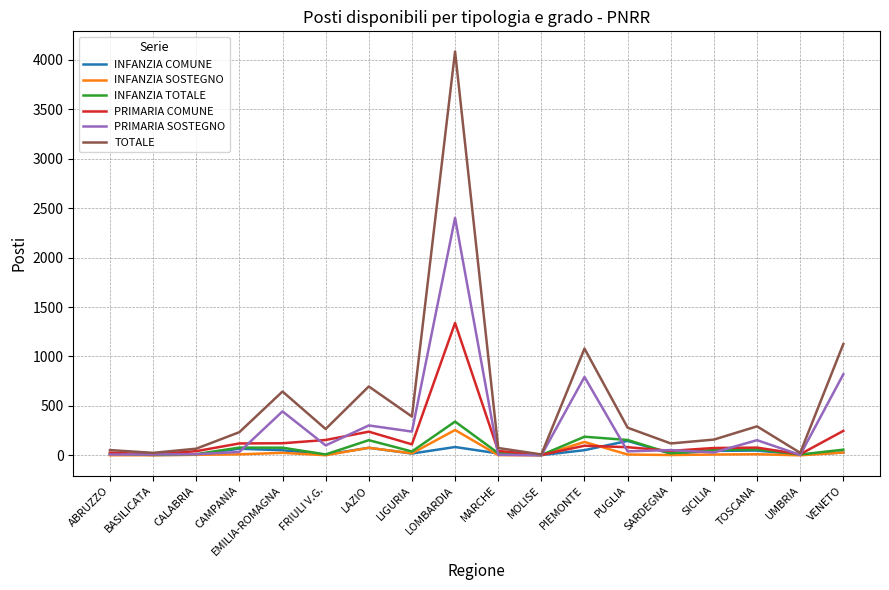

True or false: PRIMARIA SOSTEGNO has a value of 445 at EMILIA-ROMAGNA.

True